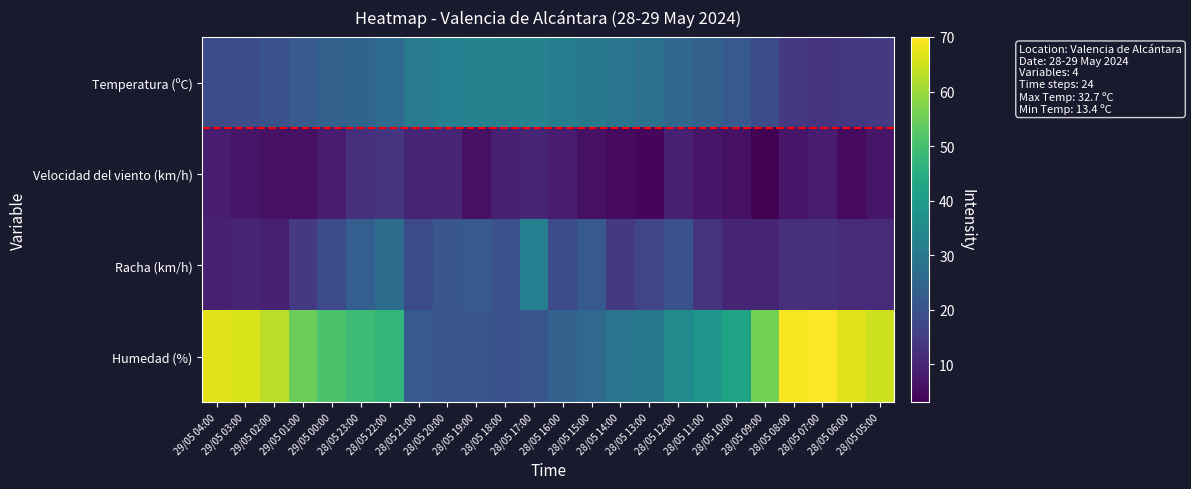

Where is Velocidad del viento (km/h) nearest to the value 8?

29/05 04:00